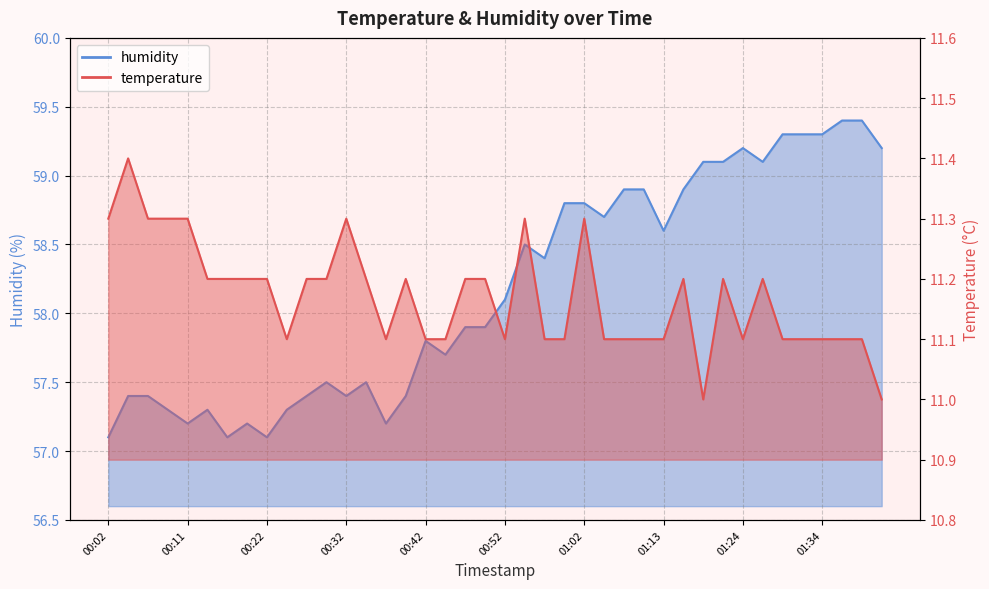

What is the difference between the maximum and minimum values in the humidity series?

2.3